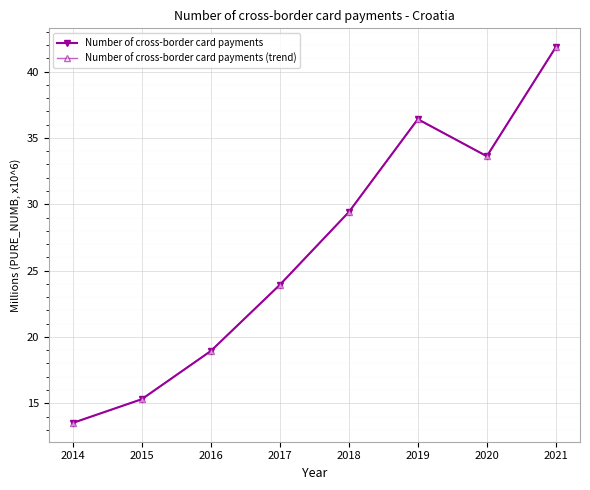

At which category does Number of cross-border card payments reach its first local valley?

2020